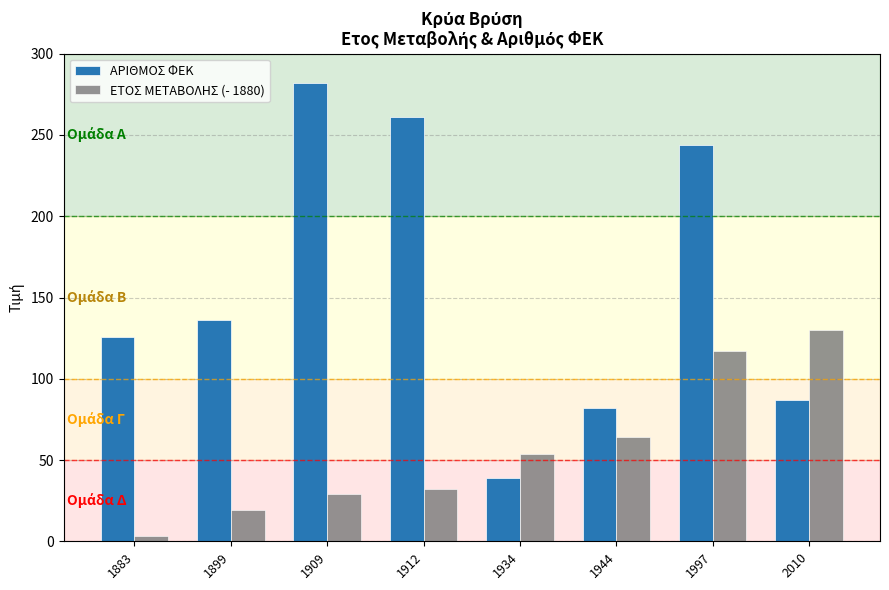

How many data points in ΑΡΙΘΜΟΣ ΦΕΚ are less than 136?

4